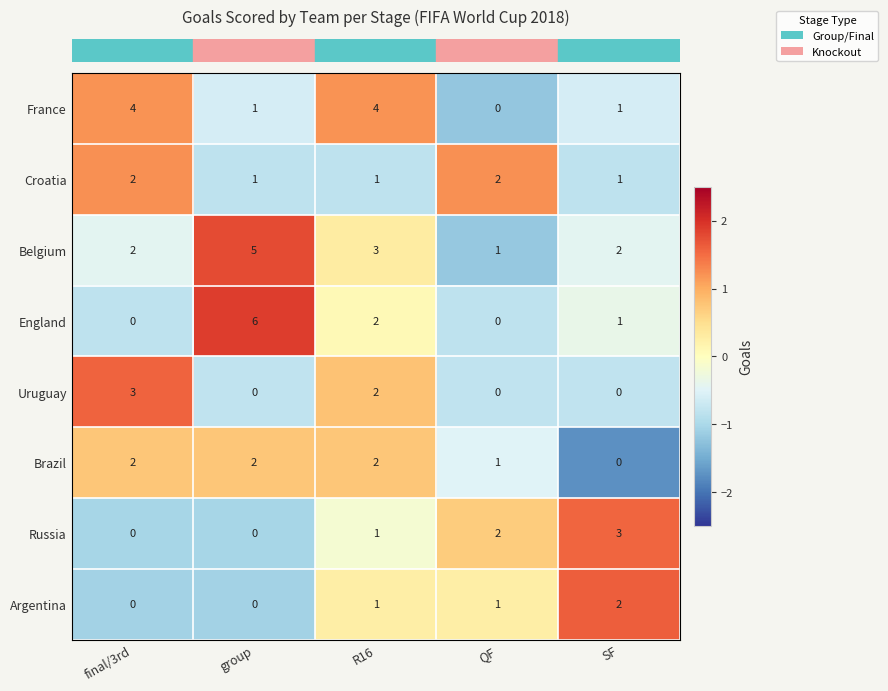

Which label corresponds to the largest value in the chart?

group